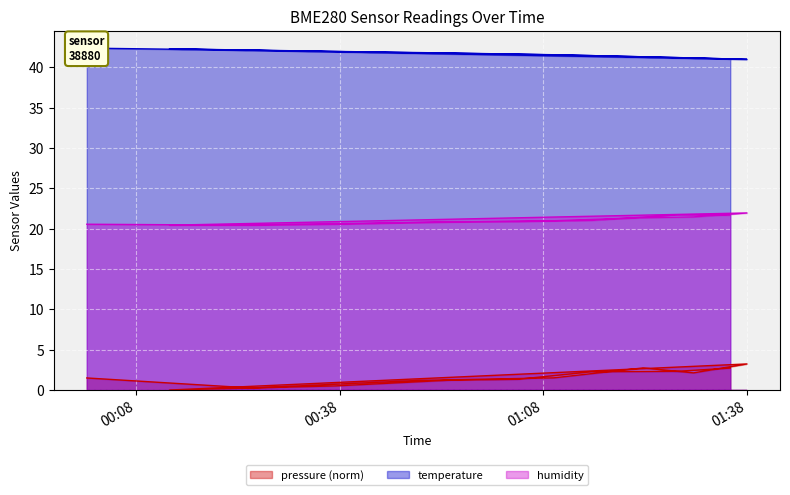

True or false: temperature has a value of 25.3 at 2023-08-21T00:00:42.

False